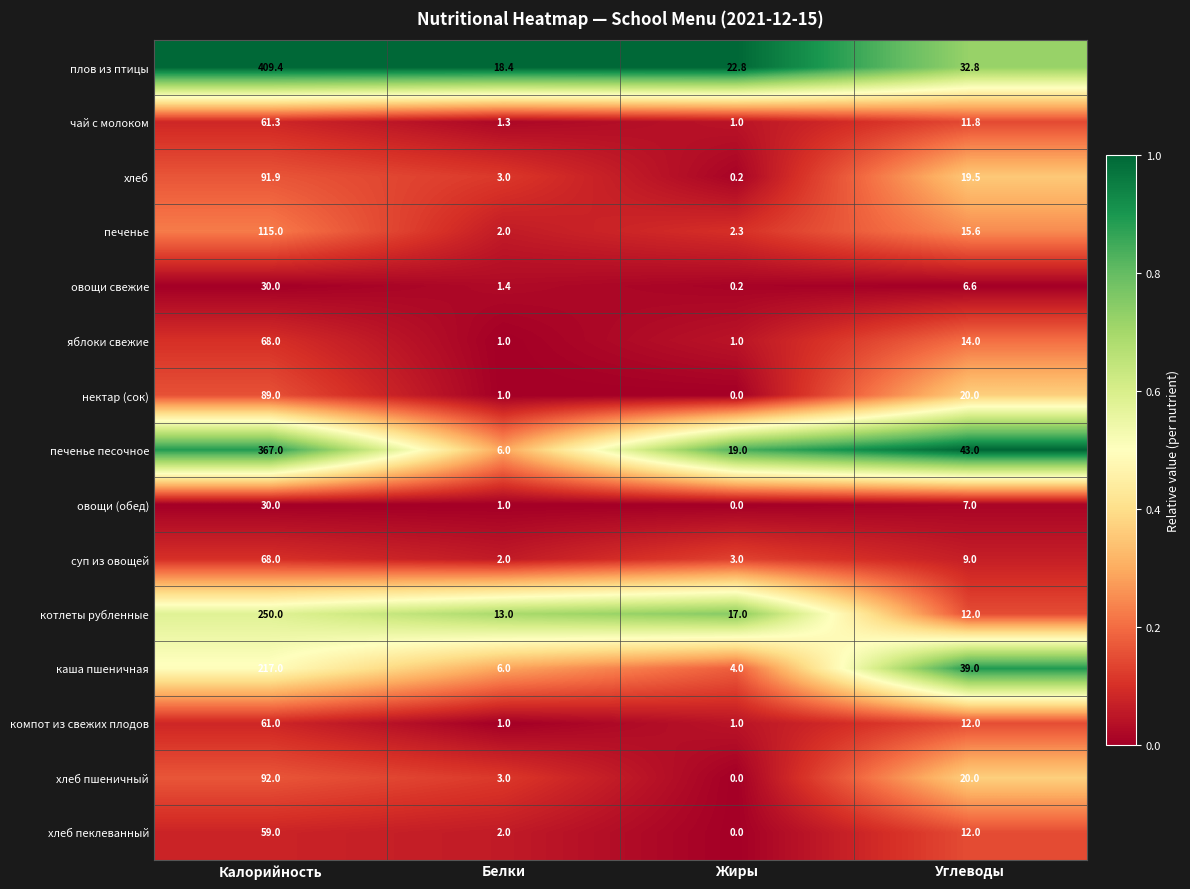

At which label is нектар (сок) closest to 44?

Углеводы